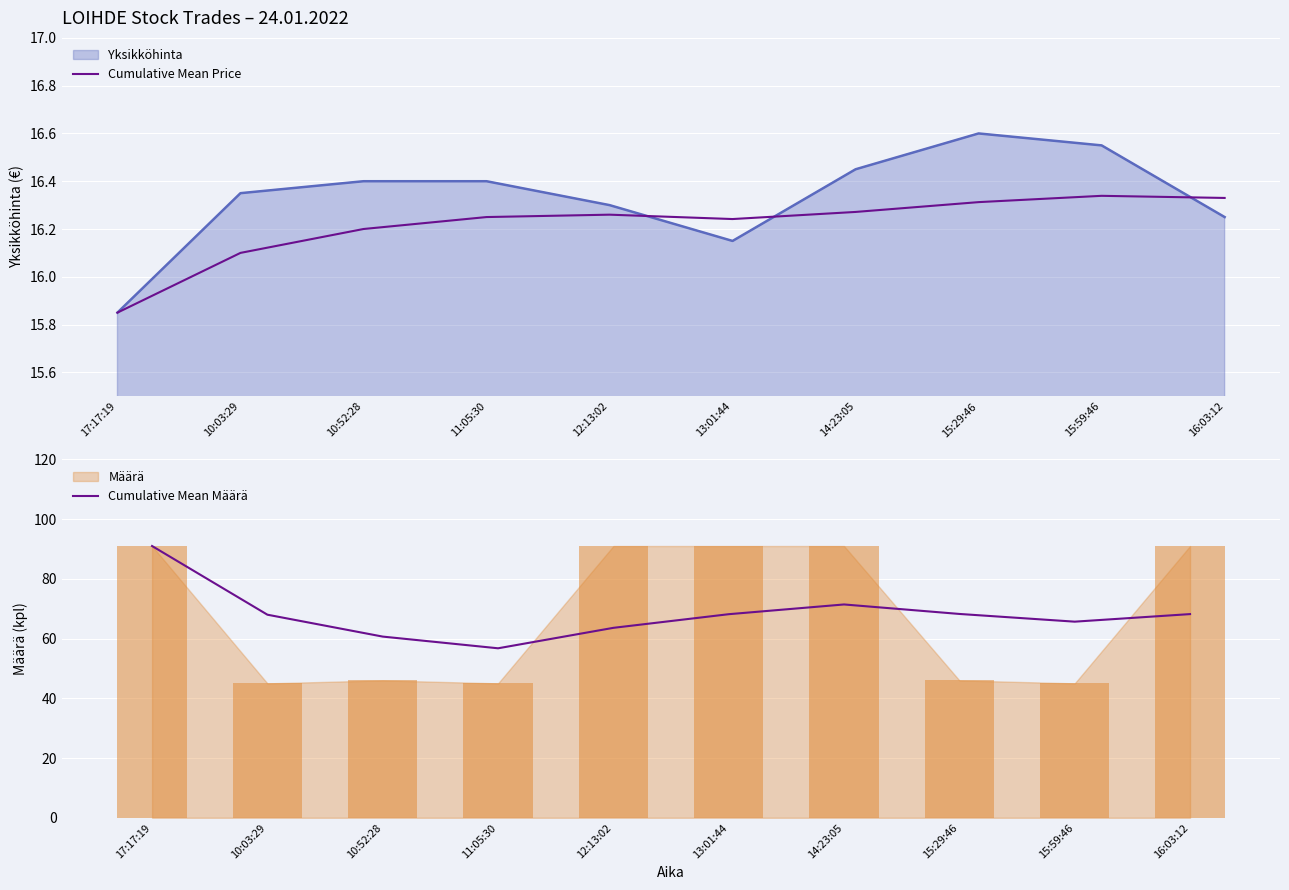

Where does the Cumulative Mean Price series first go above 16?

10:03:29